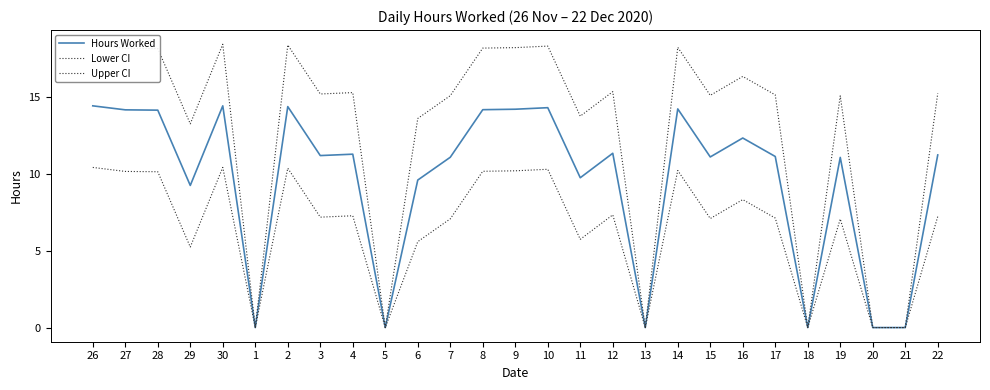

At which category is the sum across all series the highest?

26